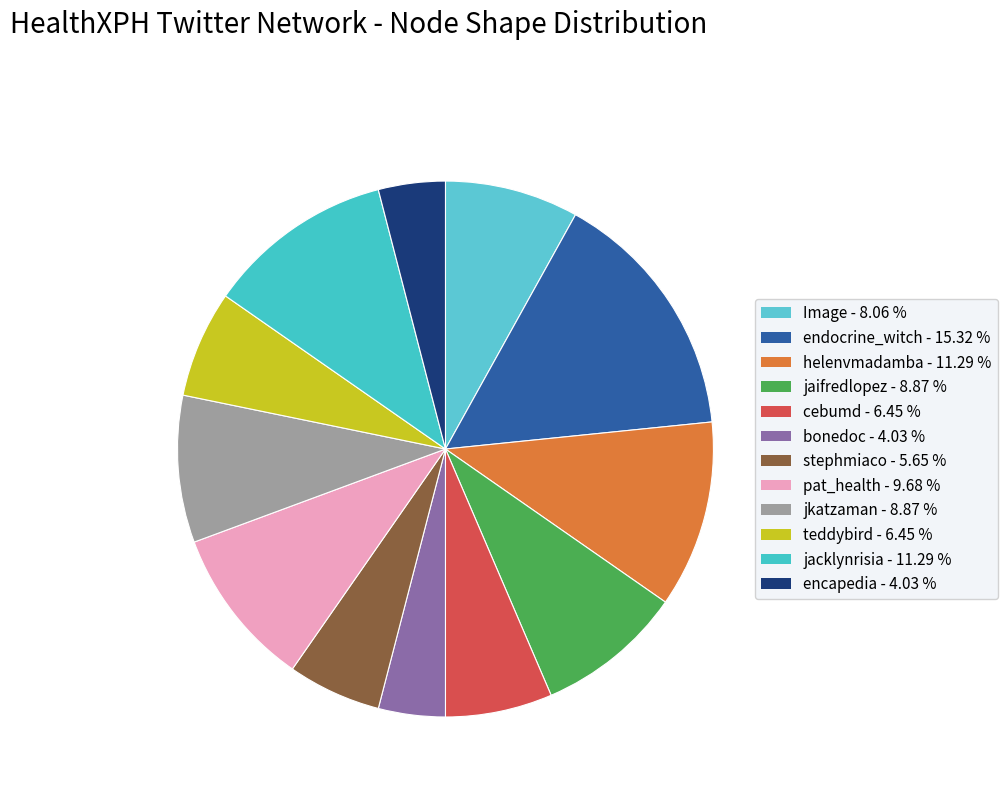

True or false: cebumd accounts for 14% of the total.

False